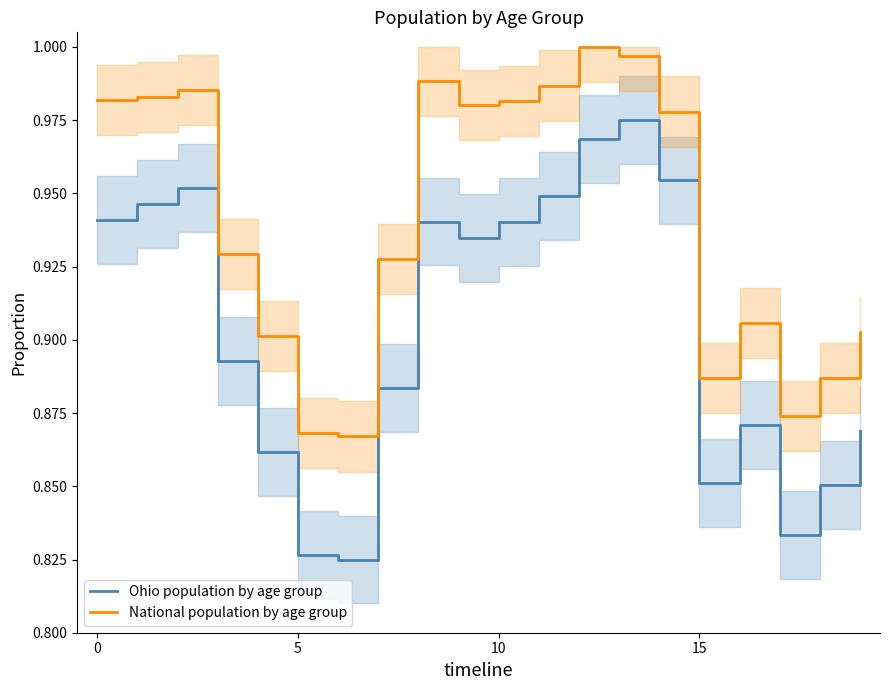

At which category is the sum across all series the highest?

13